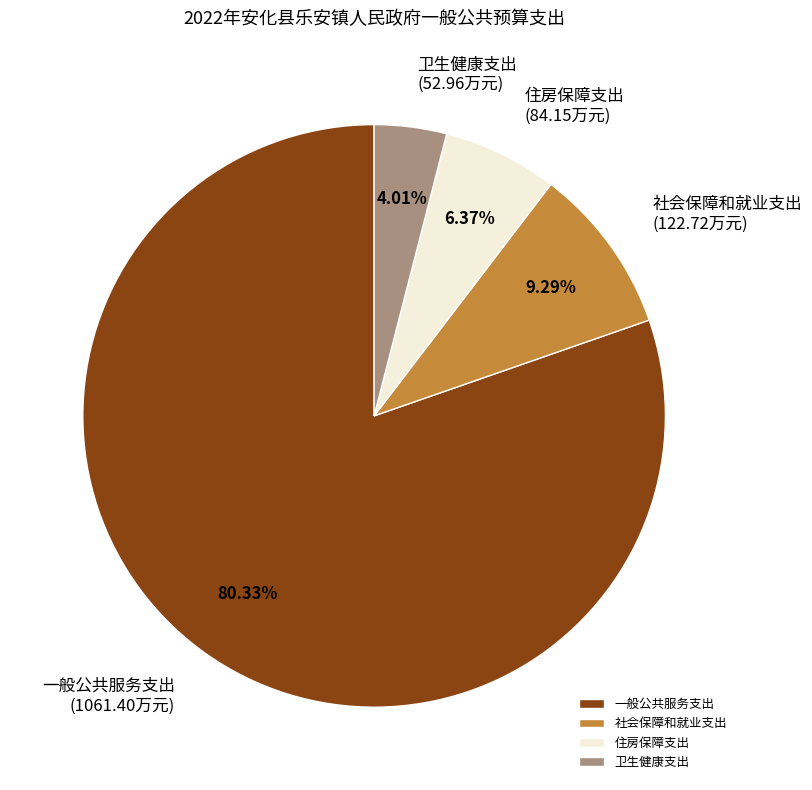

True or false: 一般公共服务支出 accounts for 80% of the total.

True